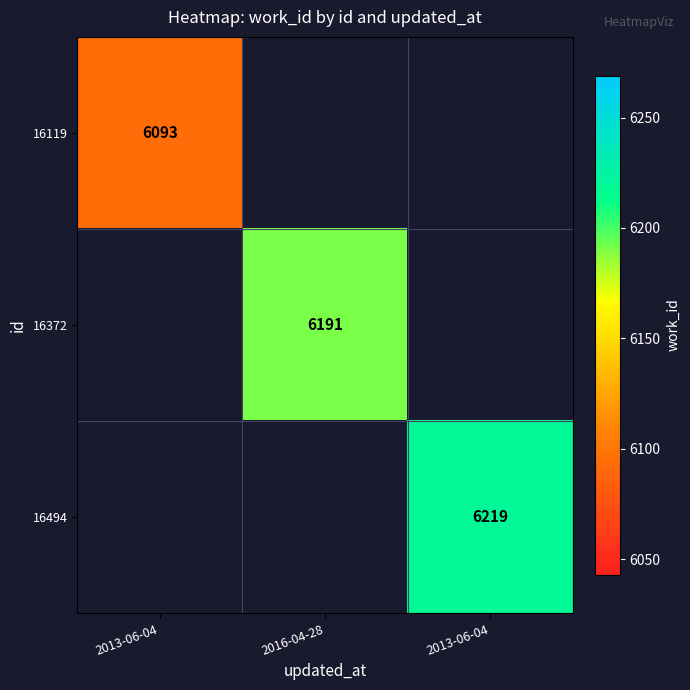

Count the number of categories in the chart.

3